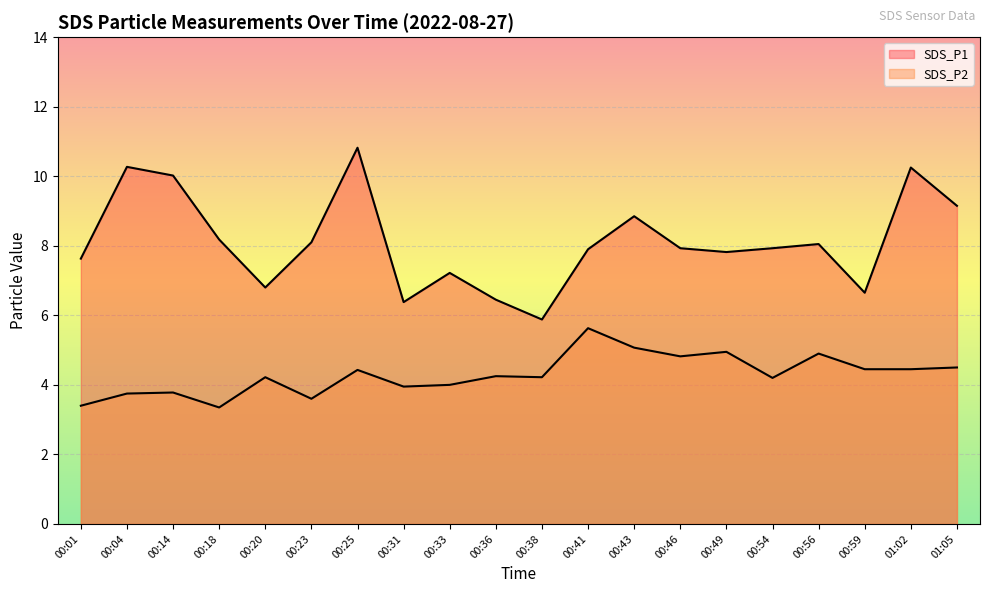

What is the sum of the SDS_P2 values at 01:02 and 00:43?

9.5